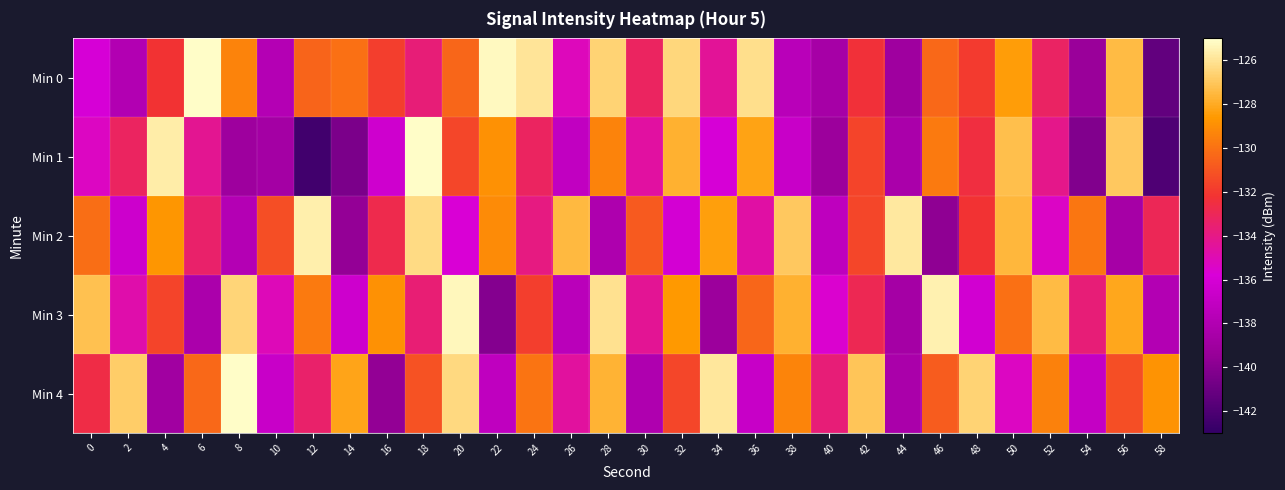

At which category does the chart reach its peak across all series?

6